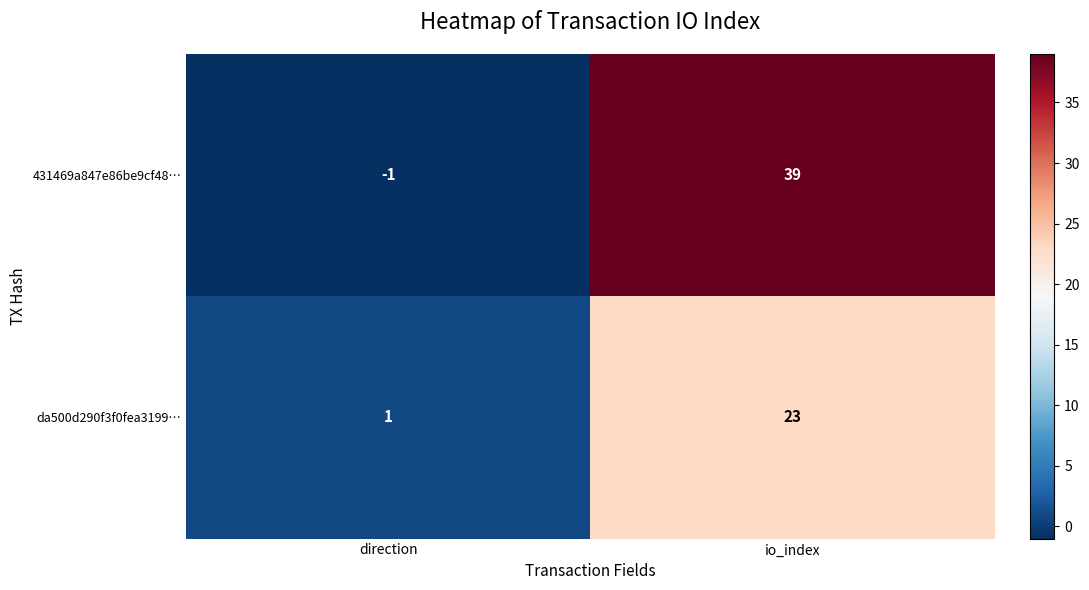

Is the value of 431469a847e86be9cf48… at io_index greater than the value of da500d290f3f0fea3199… at direction?

Yes